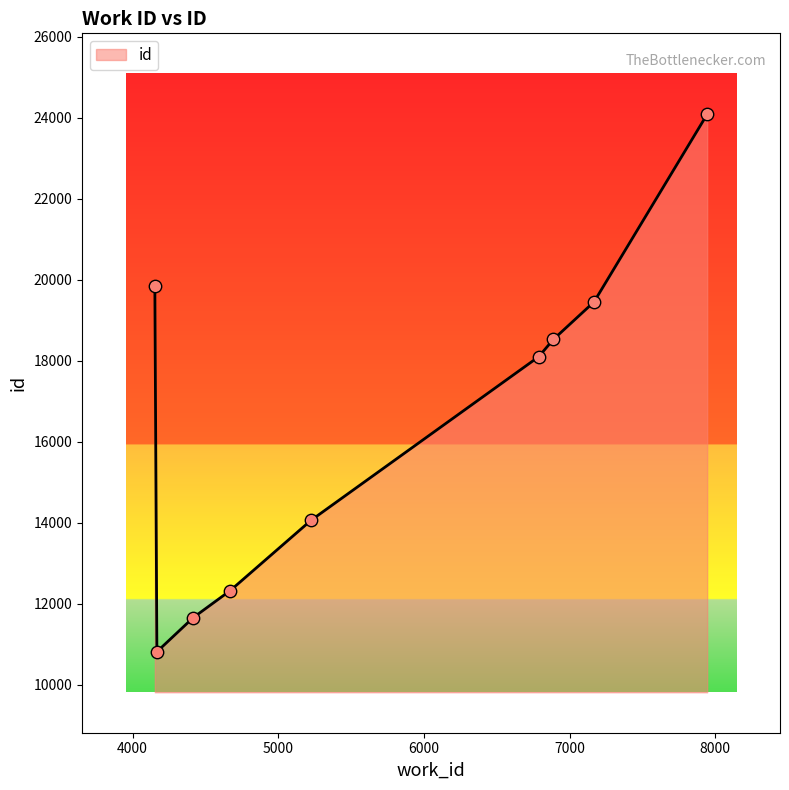

What is the difference between the maximum and minimum values?

13278